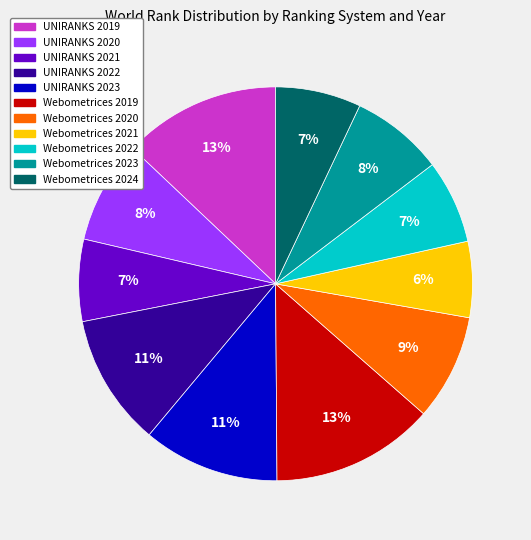

True or false: Webometrices 2024 accounts for 7% of the total.

True